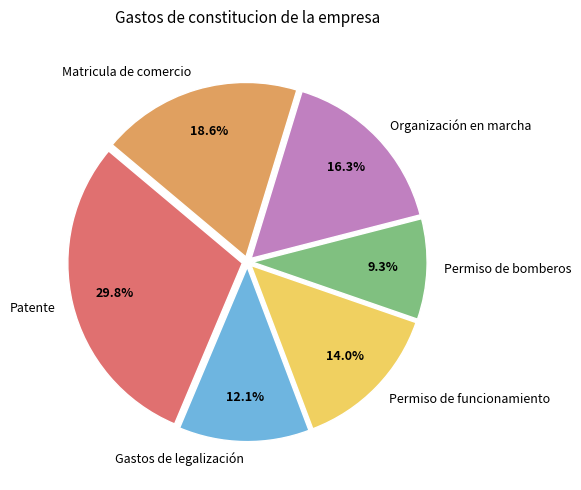

To the nearest percent, what portion does Permiso de funcionamiento represent?

14%